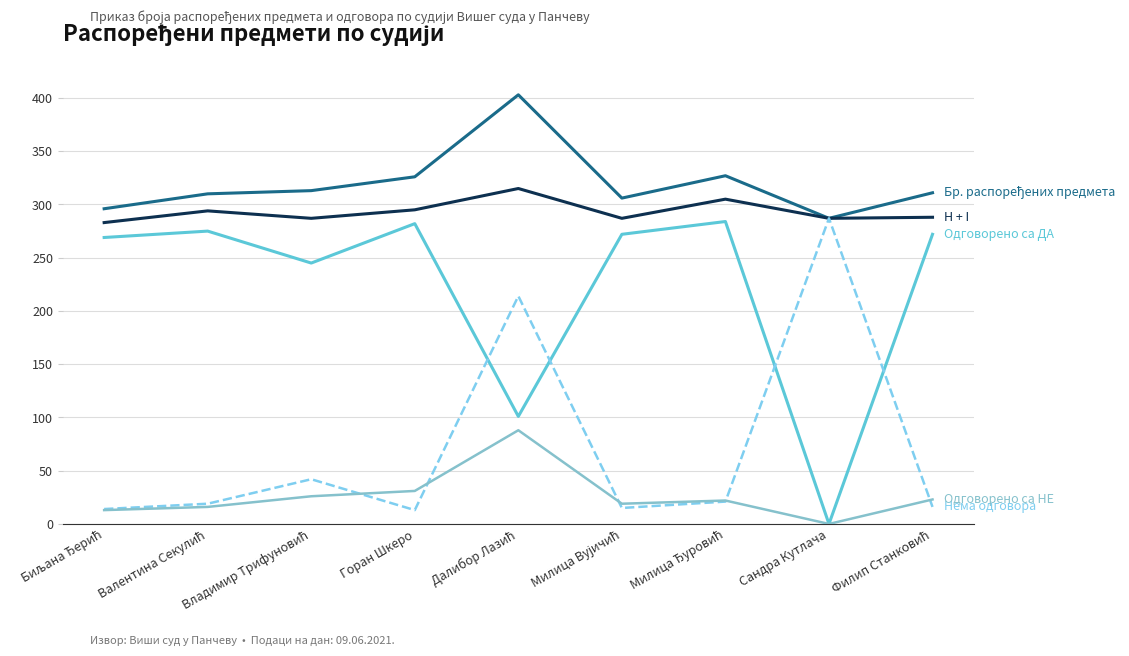

What is the total value across all series at Горан Шкеро?

947